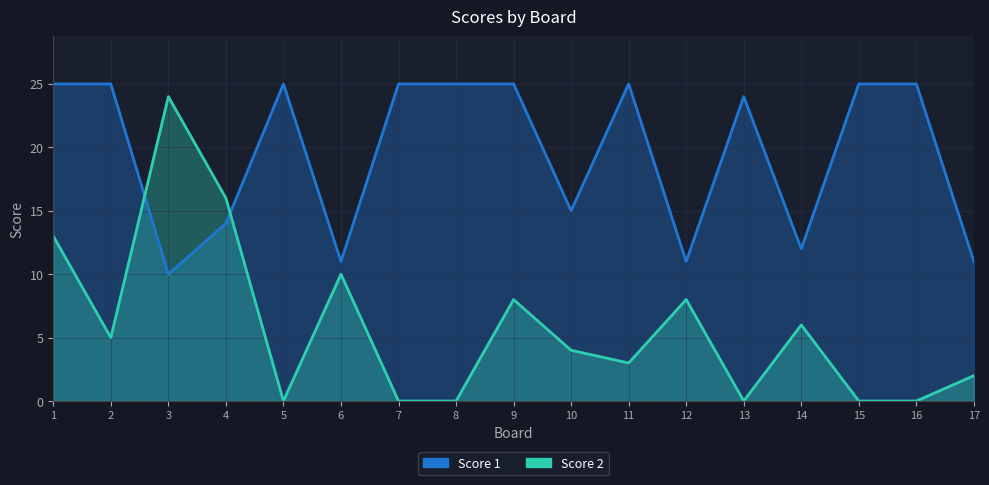

Which series has the largest range (max minus min)?

Score 2